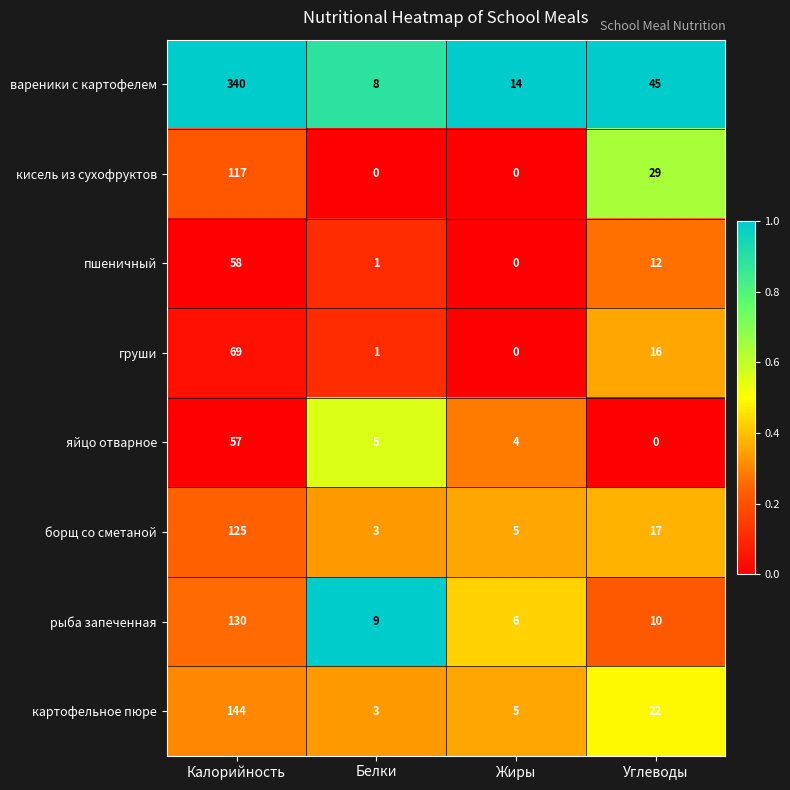

What is the maximum value for картофельное пюре?

144